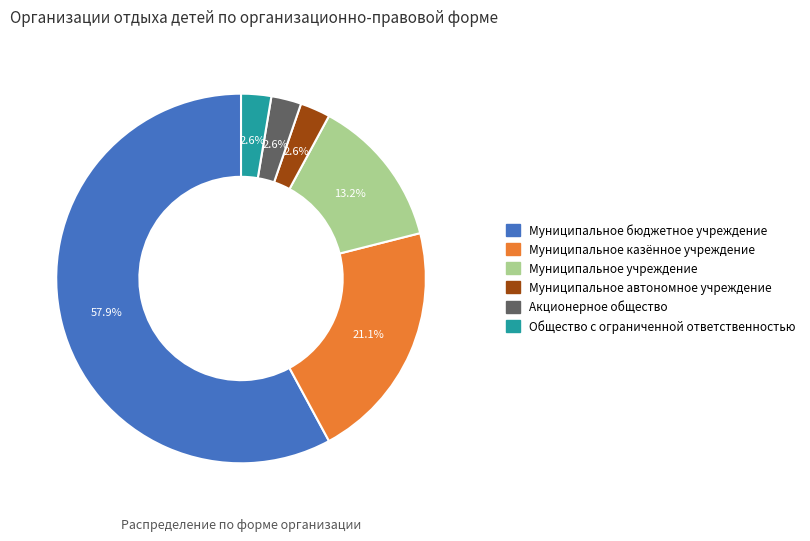

To the nearest percent, what percentage of the pie is Общество с ограниченной ответственностью?

3%